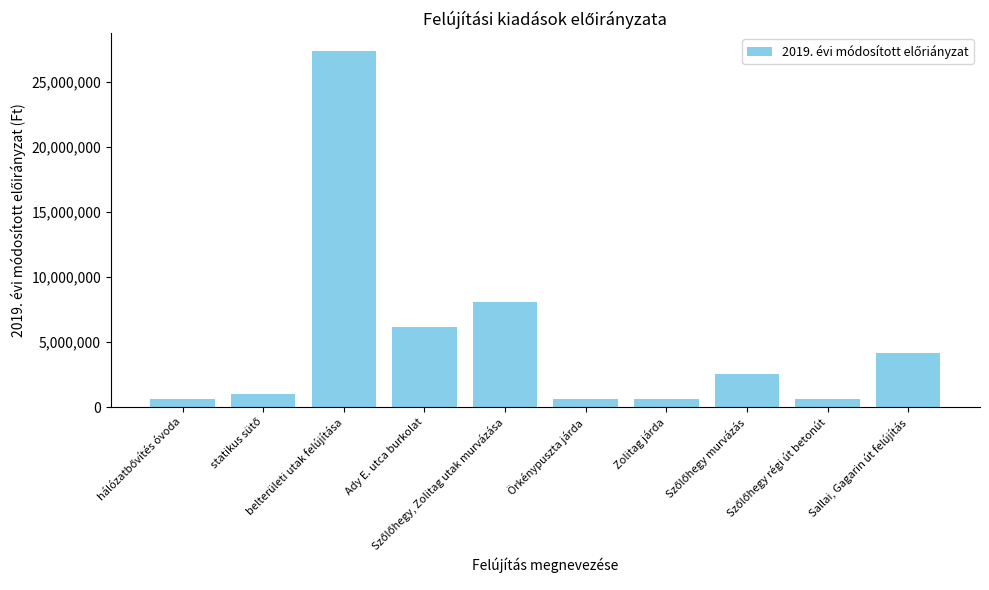

At which label does the data first exceed 2517775?

belterületi utak felújítása